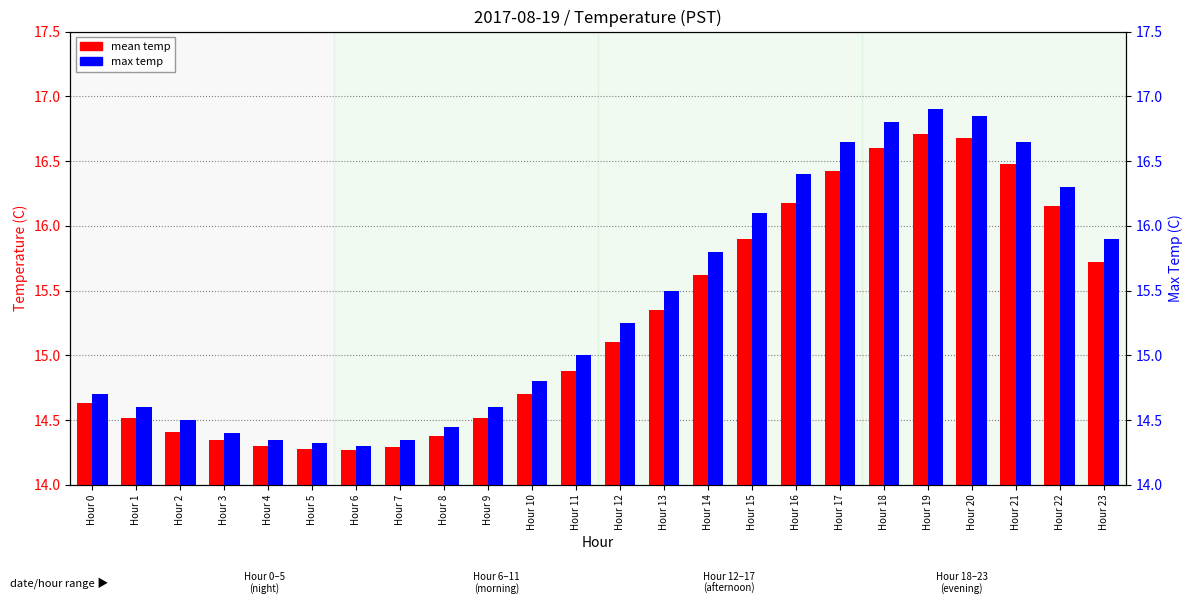

Is it true that max temp equals 22.7 at Hour 6?

False